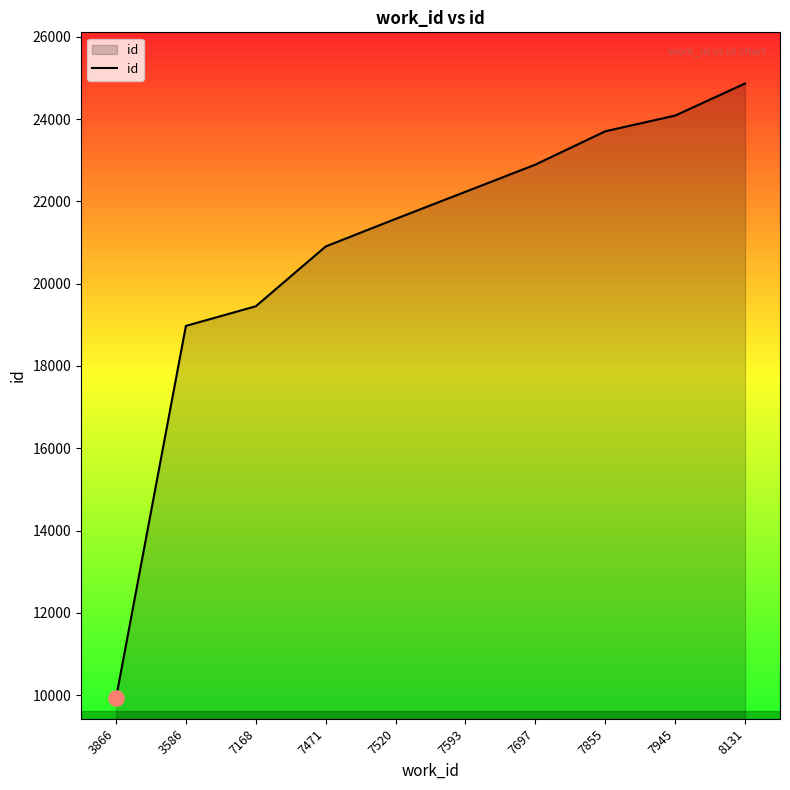

Between 7945 and 7855, which is larger?

7945